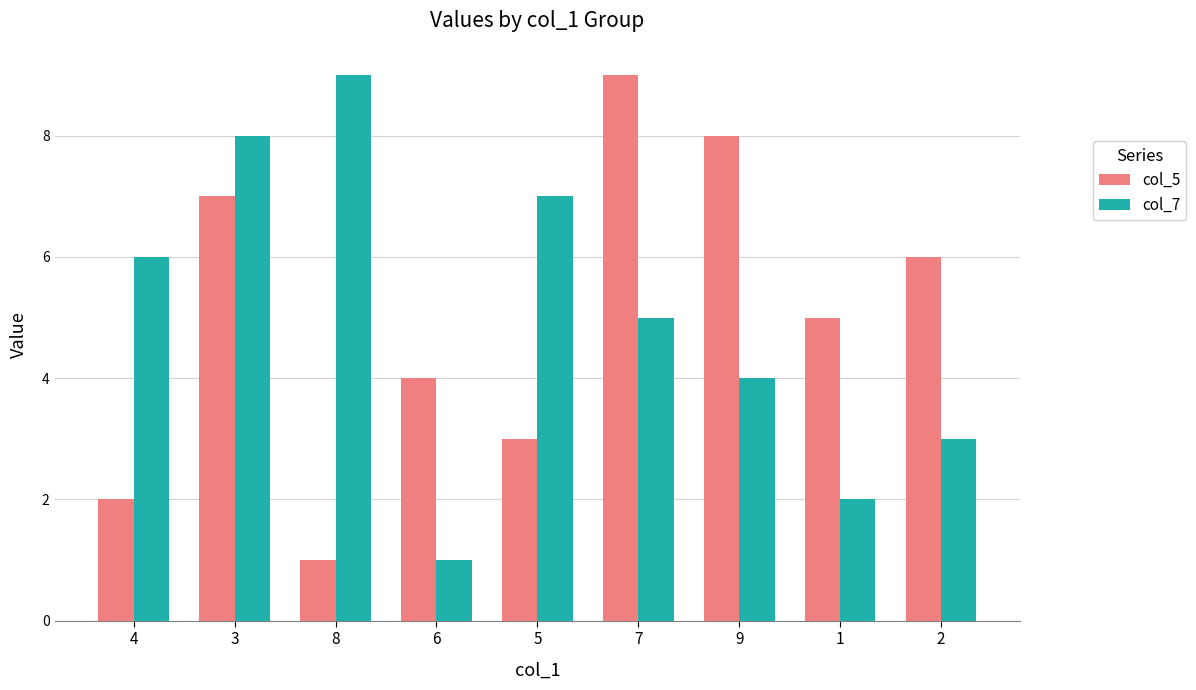

Reading left to right, what are all the values shown in this chart?

col_5: 4=2	3=7	8=1	6=4	5=3	7=9	9=8	1=5	2=6
col_7: 4=6	3=8	8=9	6=1	5=7	7=5	9=4	1=2	2=3